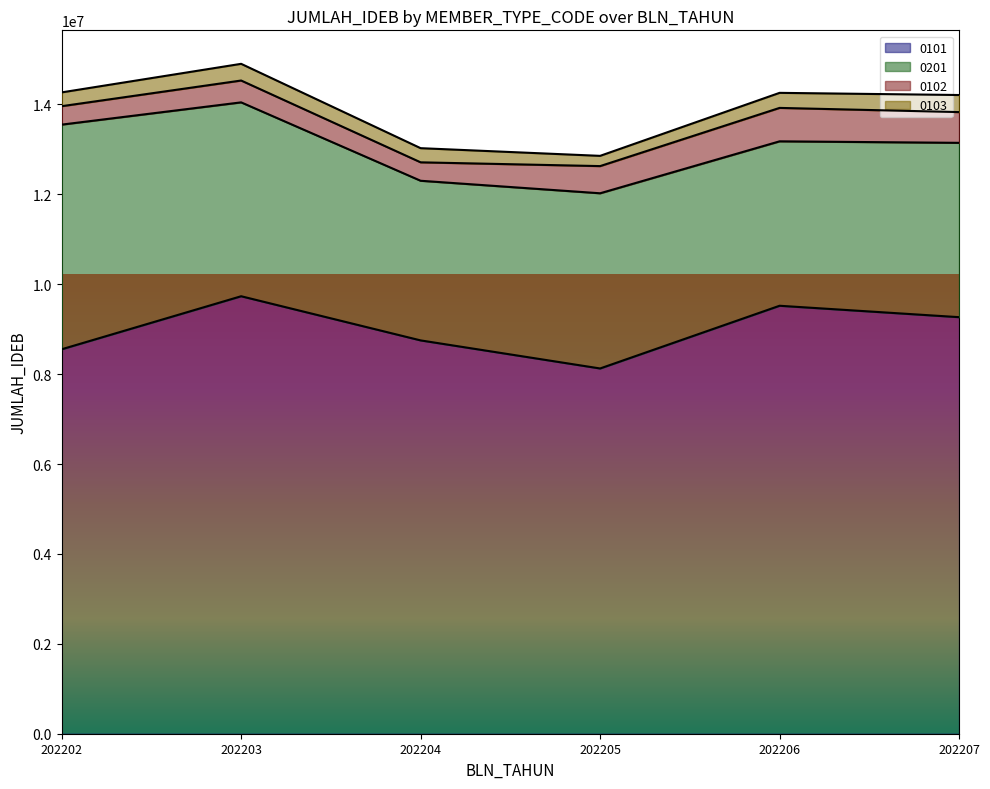

At which category is the sum across all series the highest?

202203